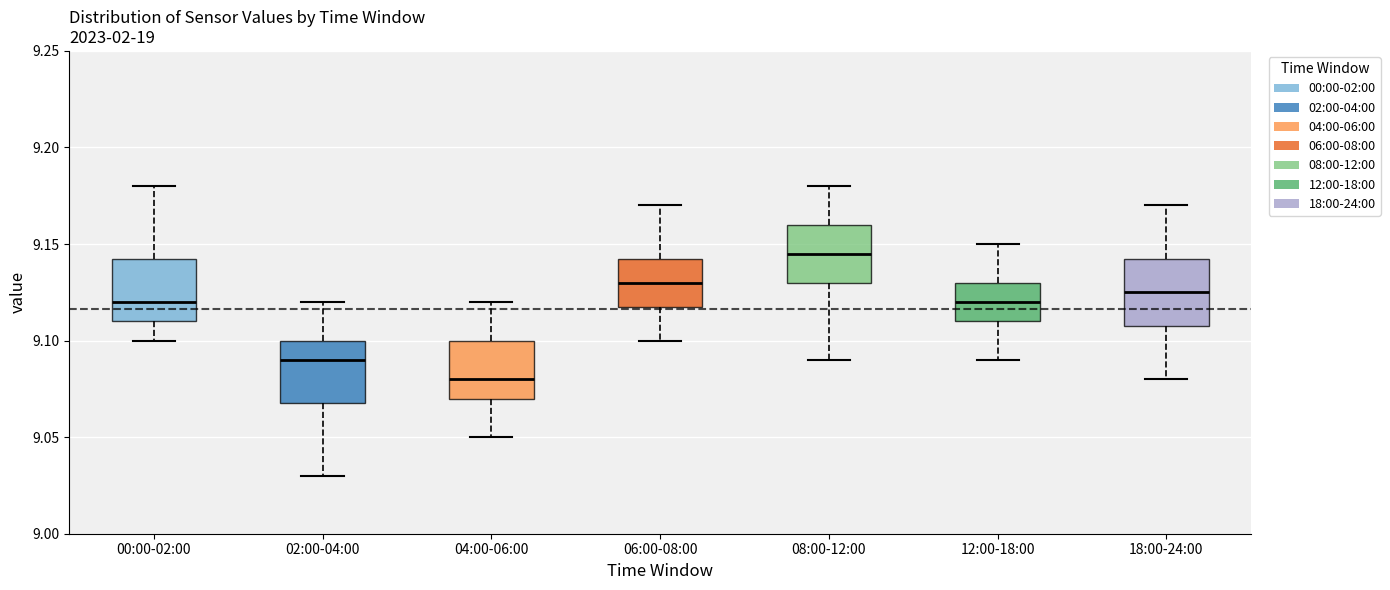

Which box has the highest median line?

08:00-12:00